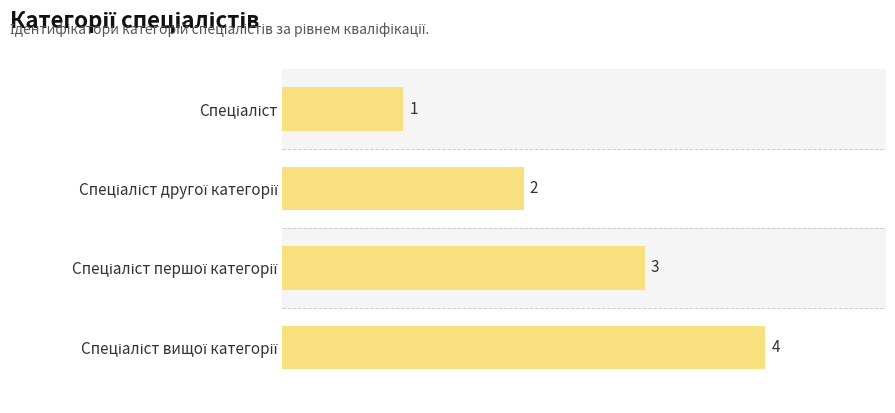

What is the value of the 1st bar from the top?

1